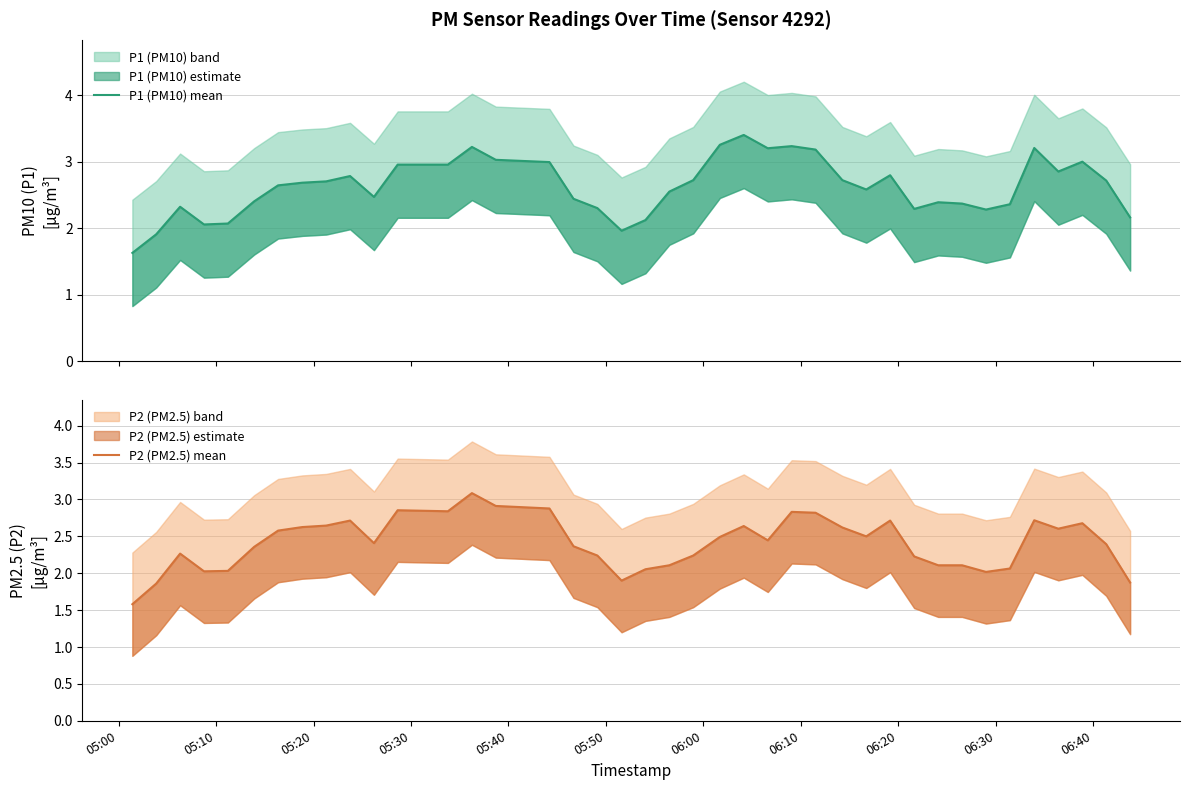

Which series has the largest total across all categories?

P1 (PM10) mean